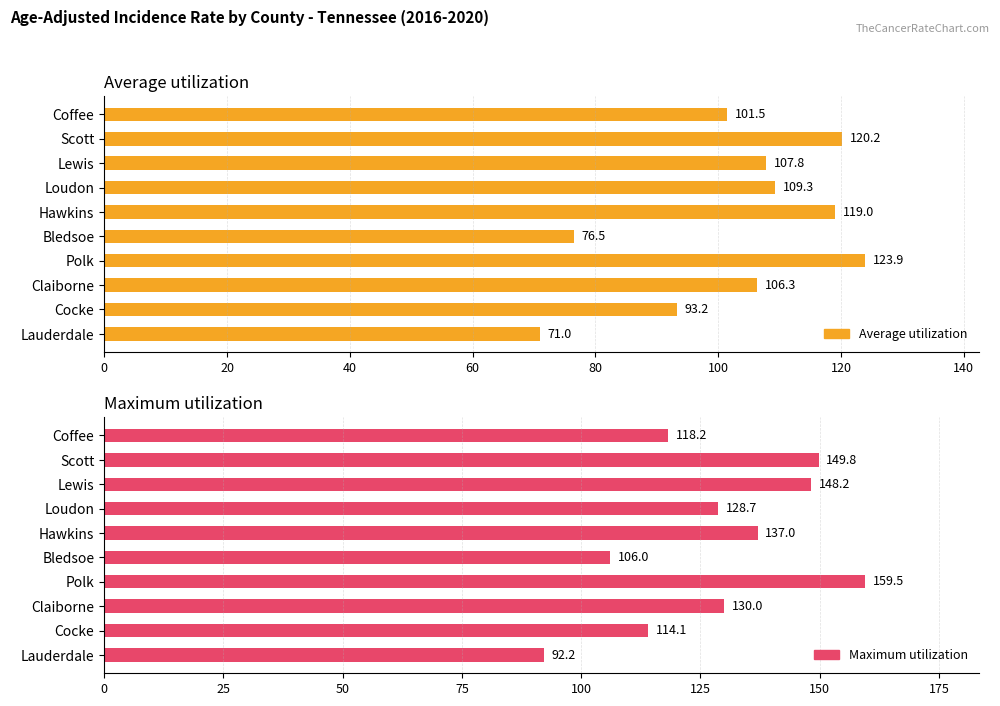

Between Scott and Coffee, which series saw the biggest shift?

Maximum utilization